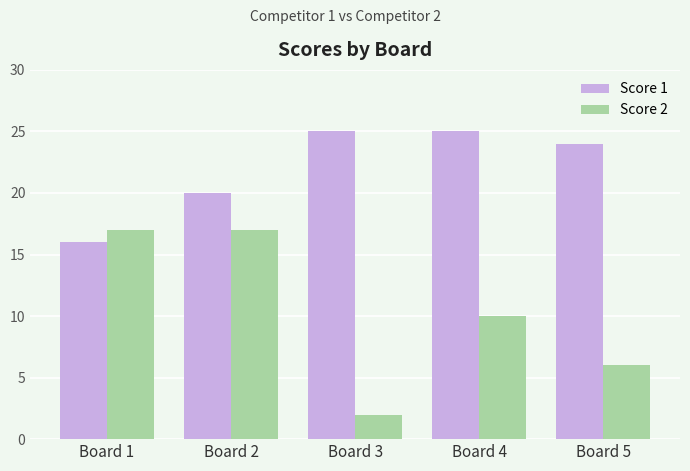

Is it true that Score 2 equals 6 at Board 5?

True